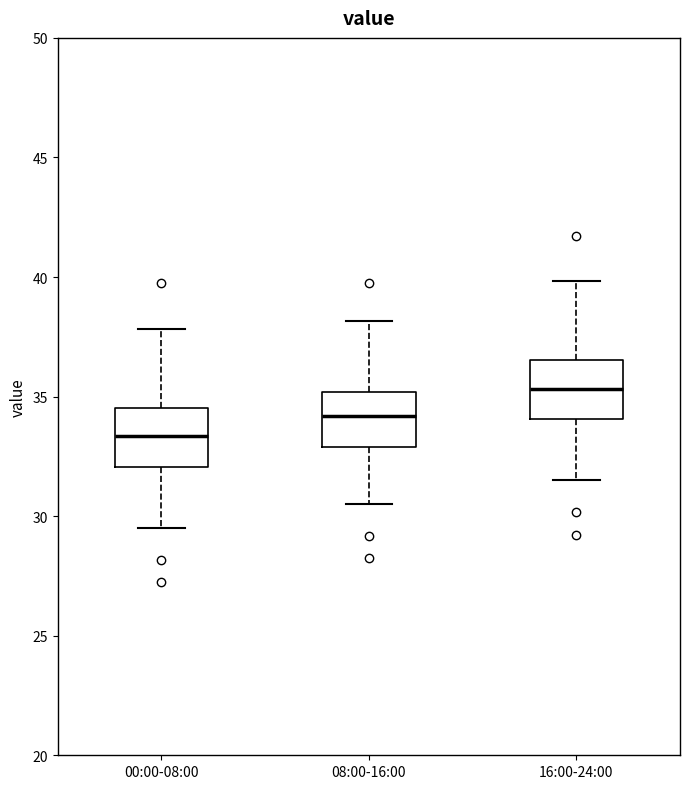

Reading left to right, transcribe this box plot: for each box, give where its median line is, the range the box spans, and where its two whiskers end, as read against the y-axis. The values are not printed on the chart, so give them approximately, as read against the axis.

00:00-08:00: median 33.5, box 32.0 to 34.5, whiskers 29.5 to 38.0
08:00-16:00: median 34.0, box 33.0 to 35.0, whiskers 30.5 to 38.0
16:00-24:00: median 35.5, box 34.0 to 36.5, whiskers 31.5 to 40.0